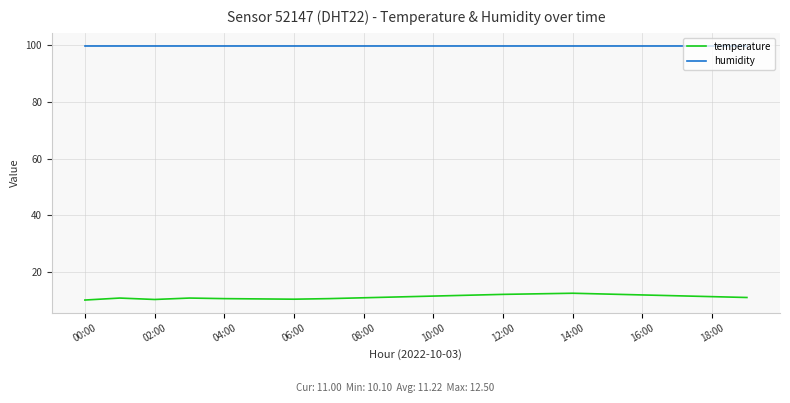

True or false: temperature and humidity cross at least once.

False